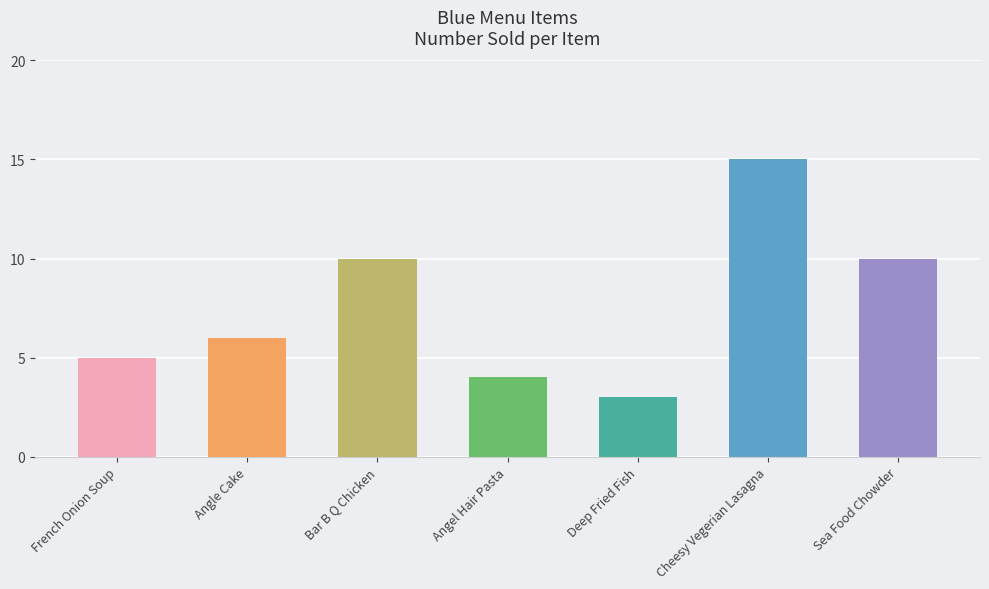

Does the chart contain any negative values?

No